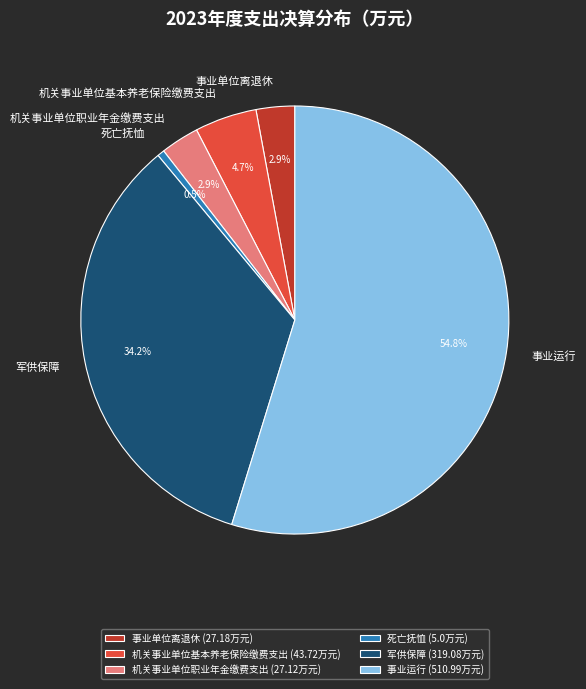

Which slice is the largest?

事业运行